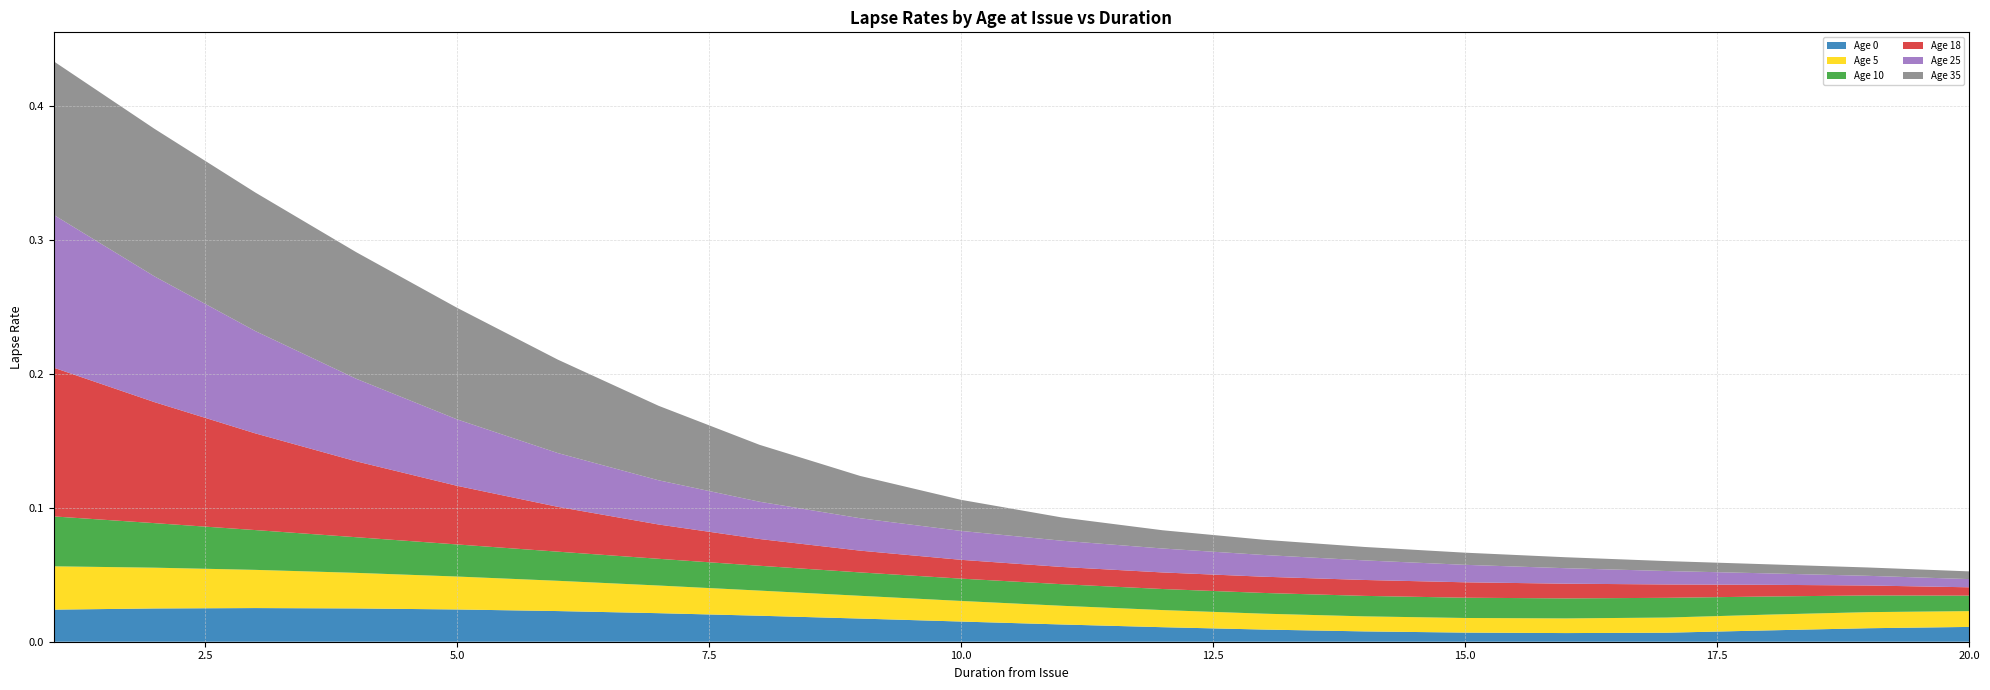

Reading left to right, transcribe all the data shown in this chart.

Age 0: 1=0.0	2=0.0	3=0.0	4=0.0	5=0.0	6=0.0	7=0.0	8=0.0	9=0.0	10=0.0	11=0.0	12=0.0	13=0.0	14=0.0	15=0.0	16=0.0	17=0.0	18=0.0	19=0.0	20=0.0
Age 5: 1=0.0	2=0.0	3=0.0	4=0.0	5=0.0	6=0.0	7=0.0	8=0.0	9=0.0	10=0.0	11=0.0	12=0.0	13=0.0	14=0.0	15=0.0	16=0.0	17=0.0	18=0.0	19=0.0	20=0.0
Age 10: 1=0.0	2=0.0	3=0.0	4=0.0	5=0.0	6=0.0	7=0.0	8=0.0	9=0.0	10=0.0	11=0.0	12=0.0	13=0.0	14=0.0	15=0.0	16=0.0	17=0.0	18=0.0	19=0.0	20=0.0
Age 18: 1=0.1	2=0.1	3=0.1	4=0.1	5=0.0	6=0.0	7=0.0	8=0.0	9=0.0	10=0.0	11=0.0	12=0.0	13=0.0	14=0.0	15=0.0	16=0.0	17=0.0	18=0.0	19=0.0	20=0.0
Age 25: 1=0.1	2=0.1	3=0.1	4=0.1	5=0.0	6=0.0	7=0.0	8=0.0	9=0.0	10=0.0	11=0.0	12=0.0	13=0.0	14=0.0	15=0.0	16=0.0	17=0.0	18=0.0	19=0.0	20=0.0
Age 35: 1=0.1	2=0.1	3=0.1	4=0.1	5=0.1	6=0.1	7=0.1	8=0.0	9=0.0	10=0.0	11=0.0	12=0.0	13=0.0	14=0.0	15=0.0	16=0.0	17=0.0	18=0.0	19=0.0	20=0.0